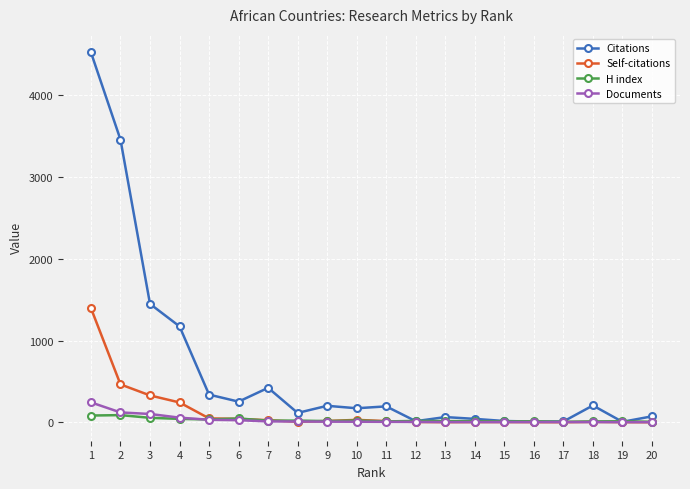

True or false: Citations has more than 1 interior local peaks.

True